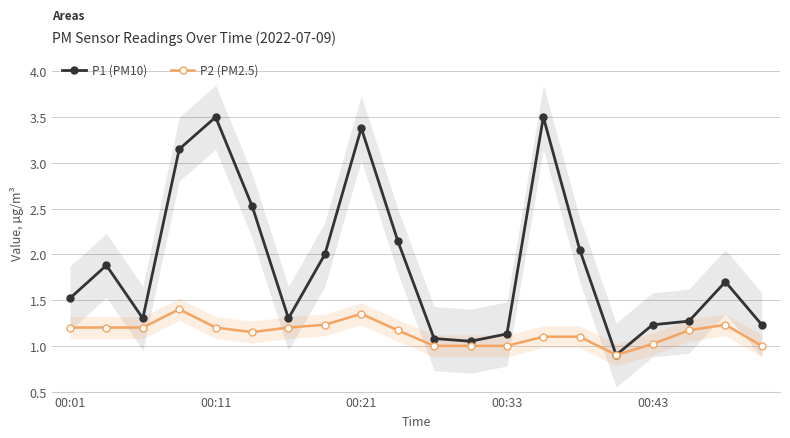

The P1 (PM10) series shows 1.5 at 00:01. True or false?

True